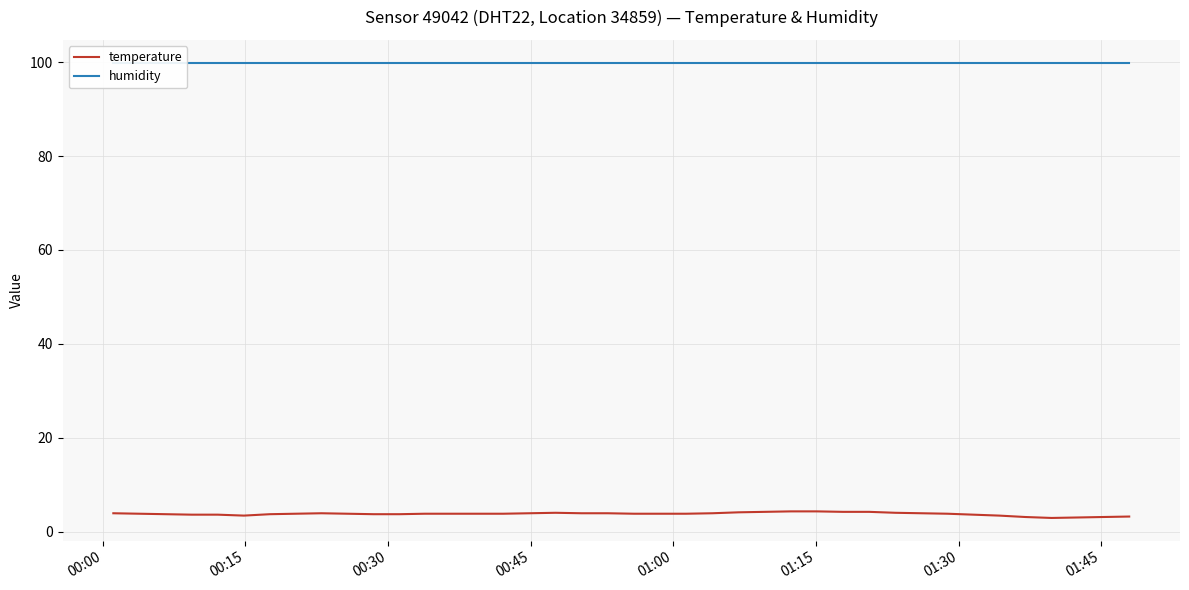

What is the highest value of the temperature series?

4.3